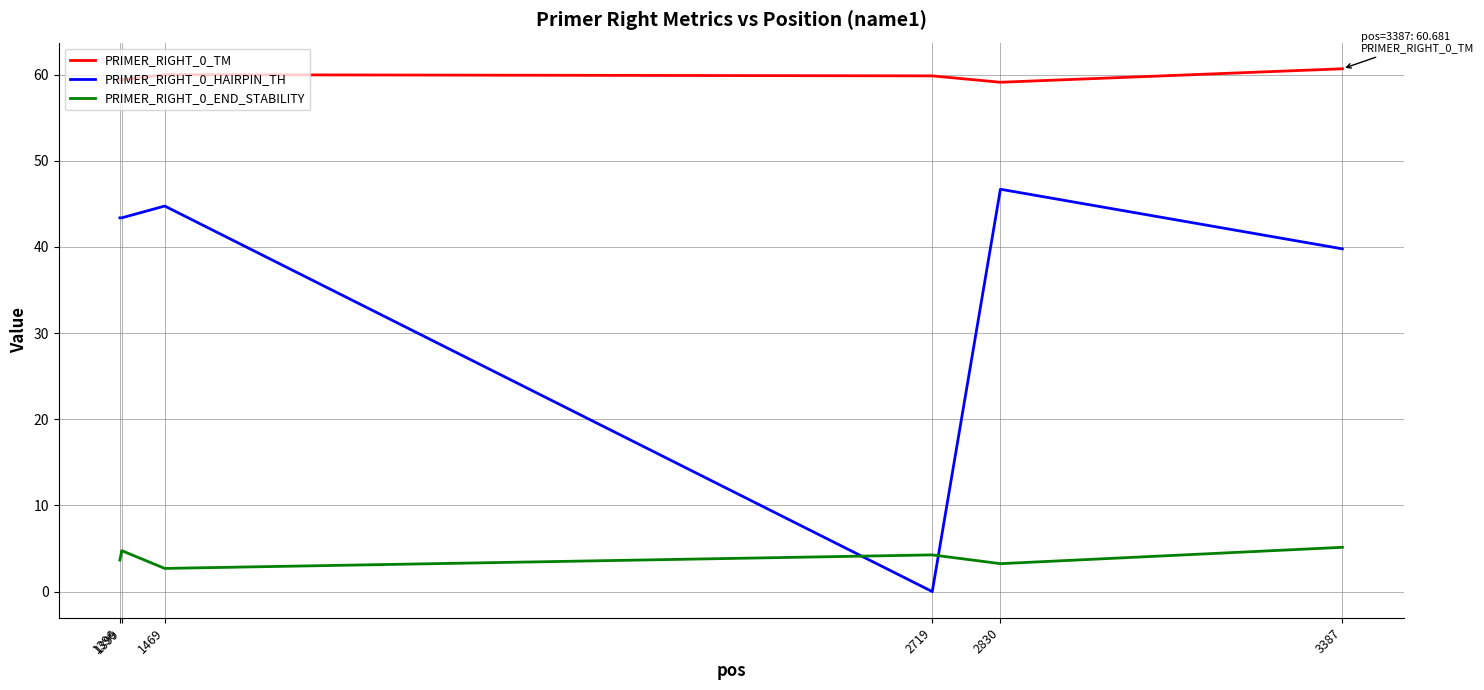

Rank the series by their maximum value, from highest to lowest.

PRIMER_RIGHT_0_TM, PRIMER_RIGHT_0_HAIRPIN_TH, PRIMER_RIGHT_0_END_STABILITY